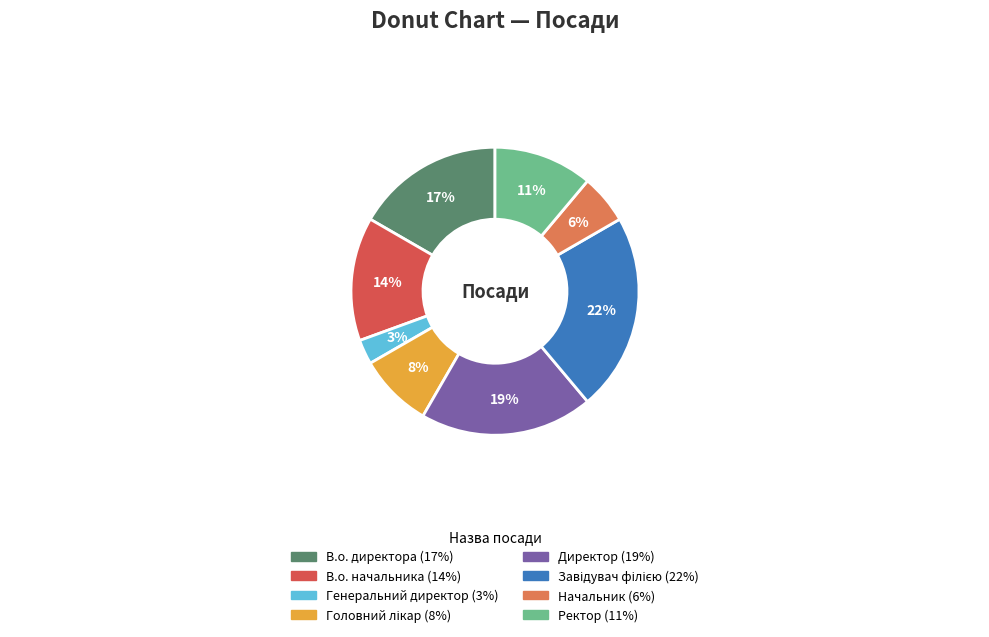

Count the number of slices in the pie.

8